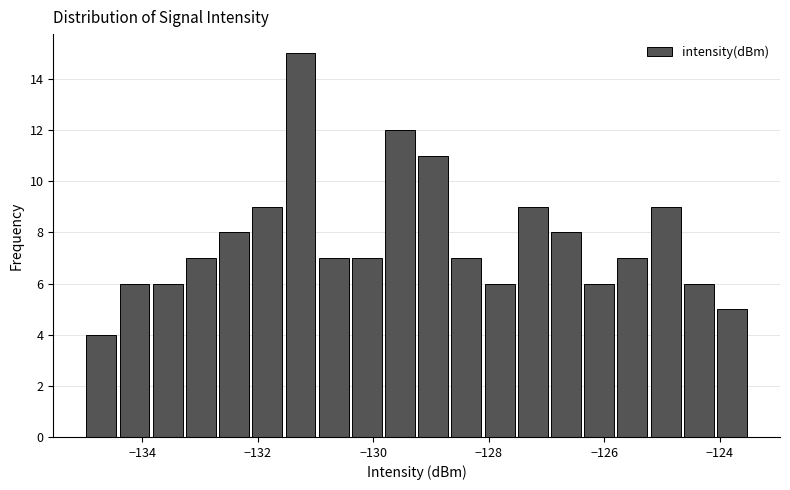

Read against the x-axis, roughly where is the centre of the tallest bar?

-131.2